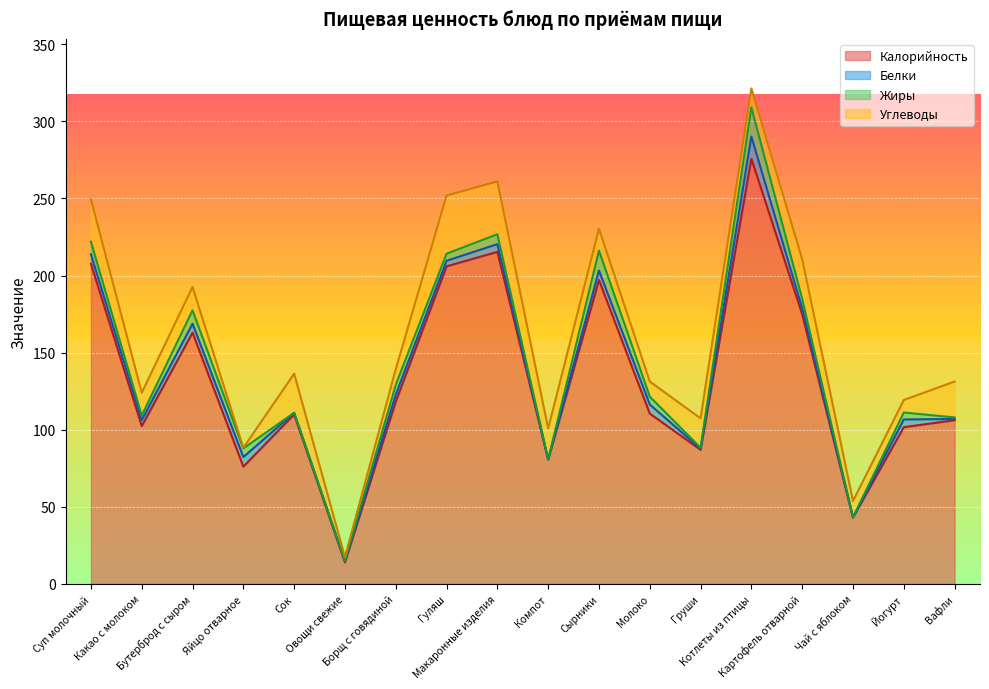

Which has a higher value, Борщ с говядиной or Котлеты из птицы?

Котлеты из птицы